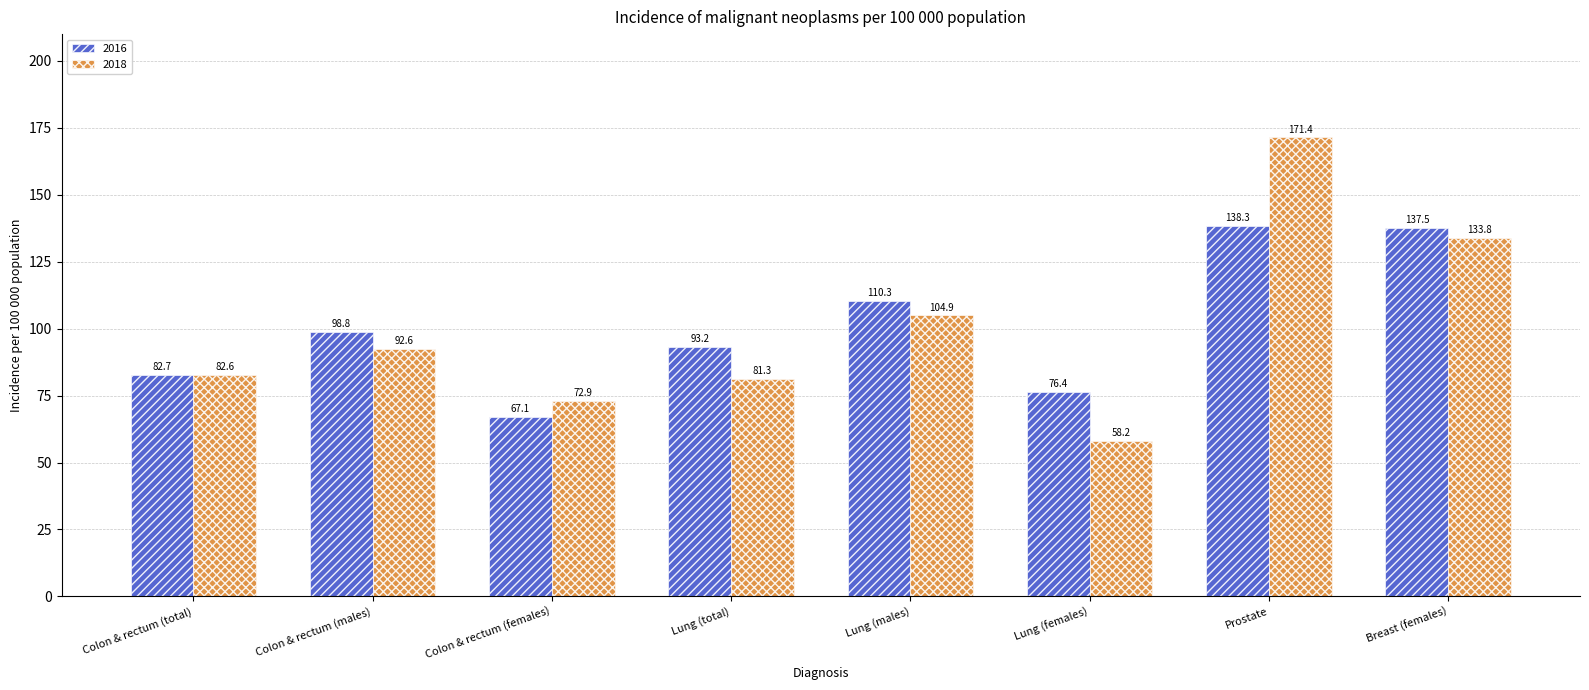

What is the total value across all series at Lung (females)?

134.6